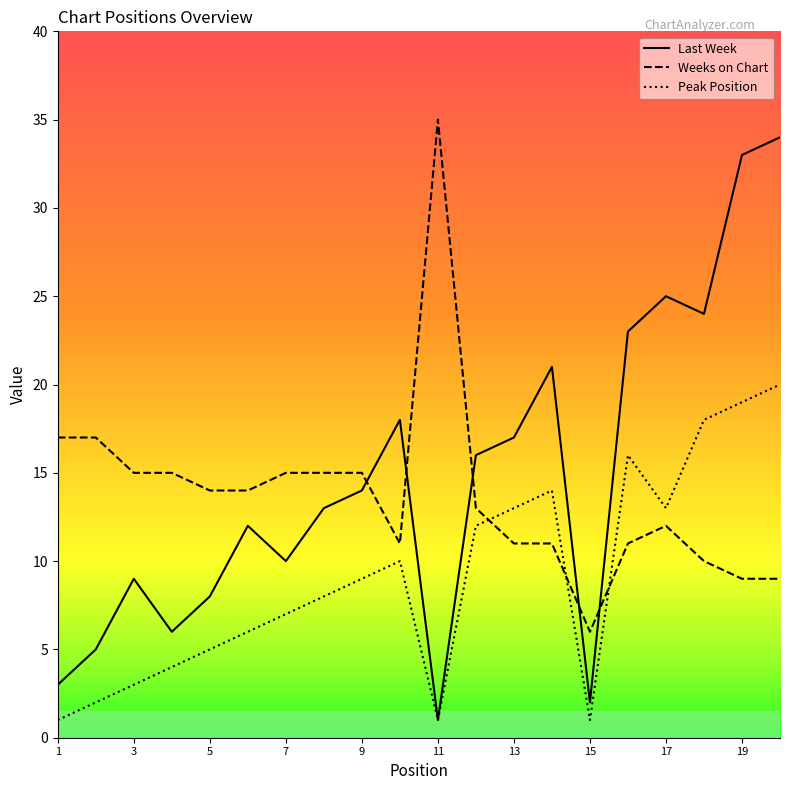

What are all the series names shown in the legend?

Last Week, Weeks on Chart, Peak Position